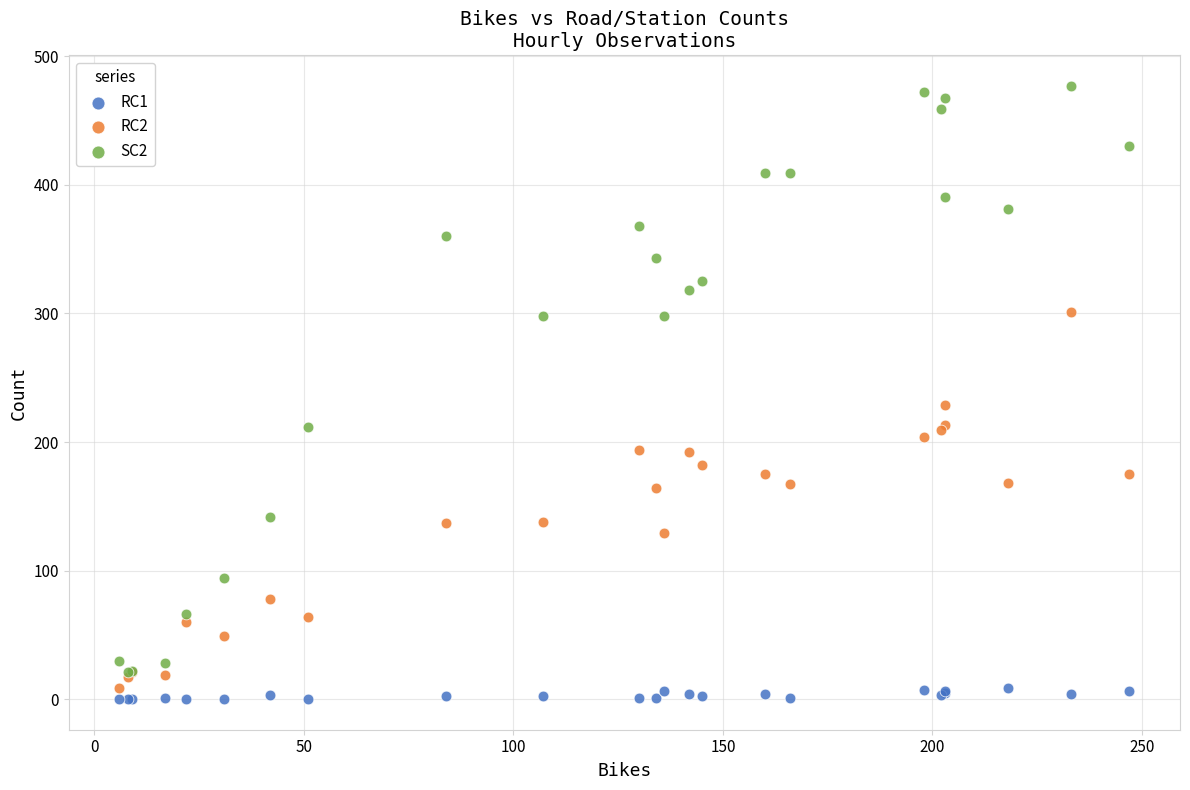

Across all series, what Y value is closest to 238?

229